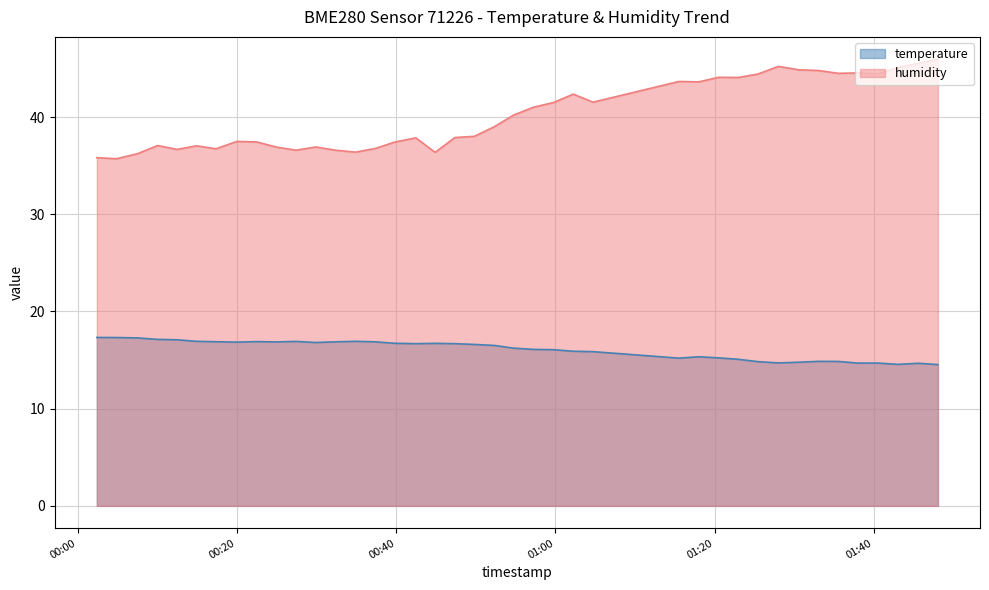

Read the humidity value at 2023-06-14T01:40:33.

44.5